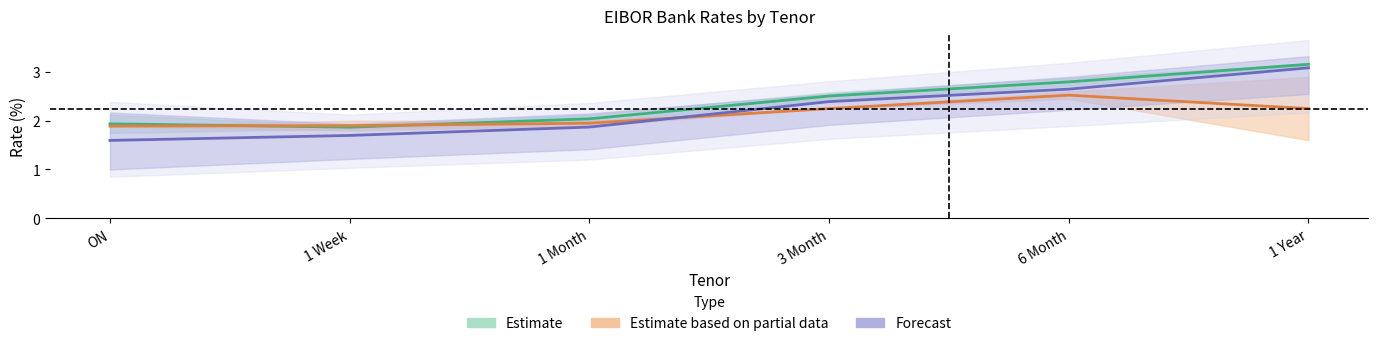

What is the spread (max minus min) of values at 1 Week?

0.2